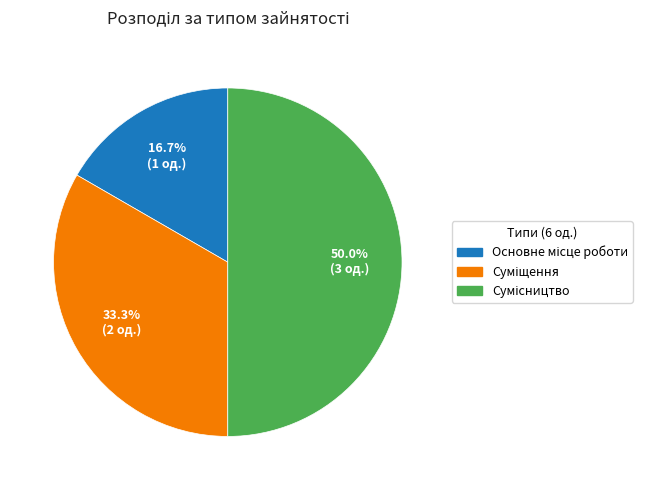

Is the sum of Основне місце роботи and Сумісництво greater than half?

Yes